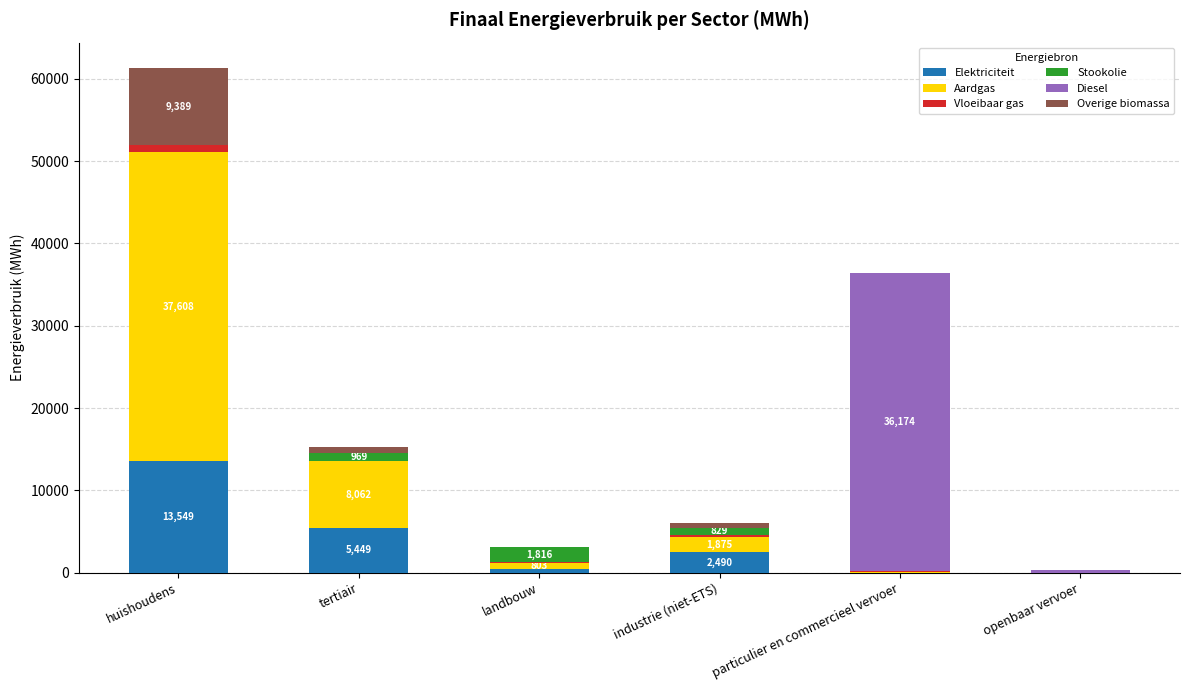

The value of Elektriciteit at huishoudens is 13548.5. True or false?

True